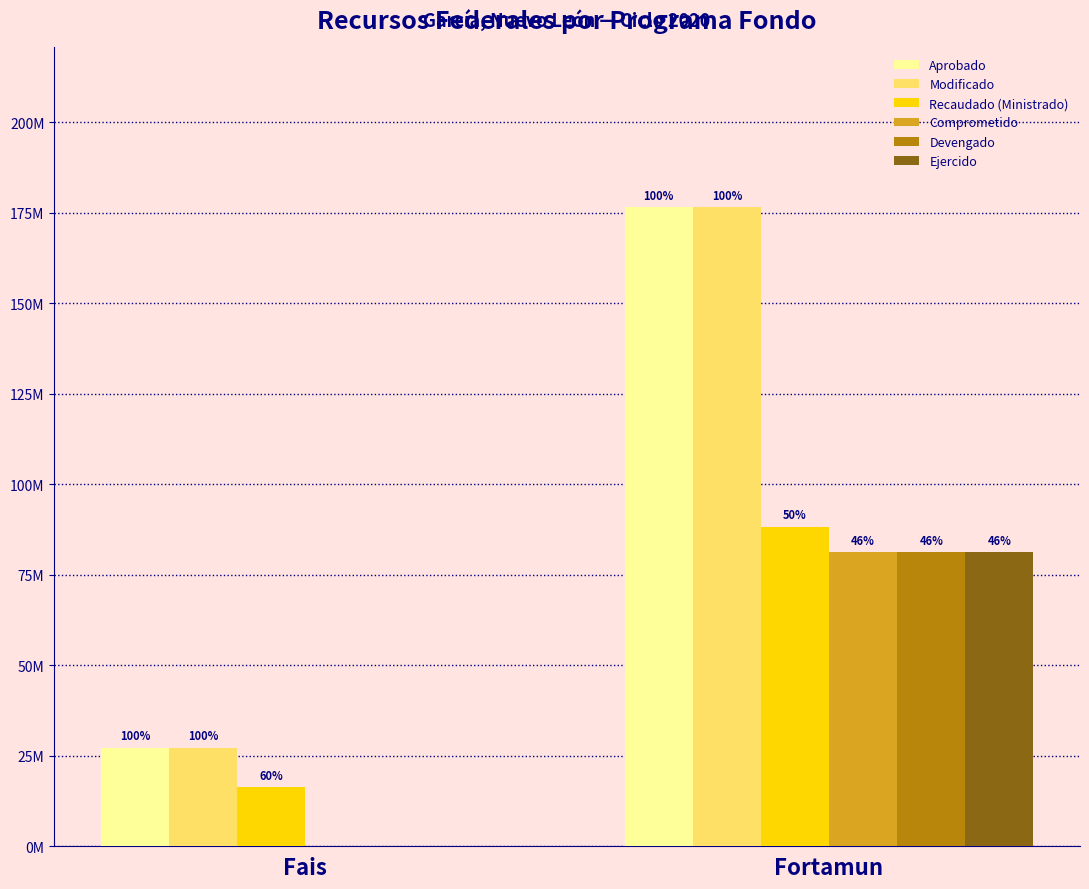

What position from the right is Fortamun?

1